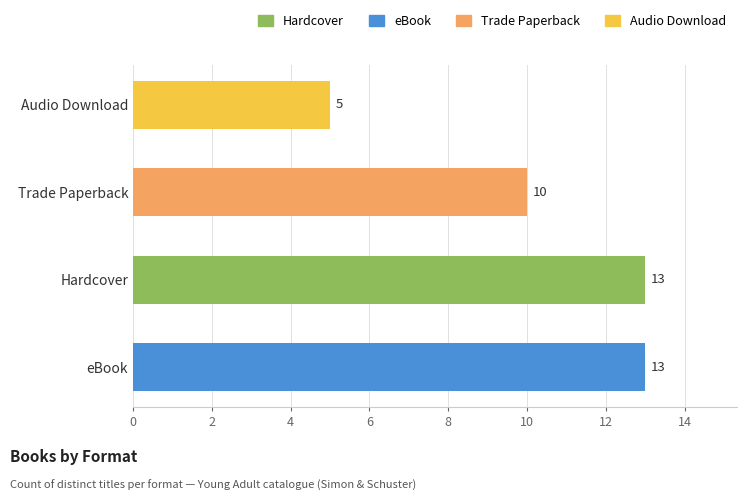

Count the values in the range 10 to 13.

3